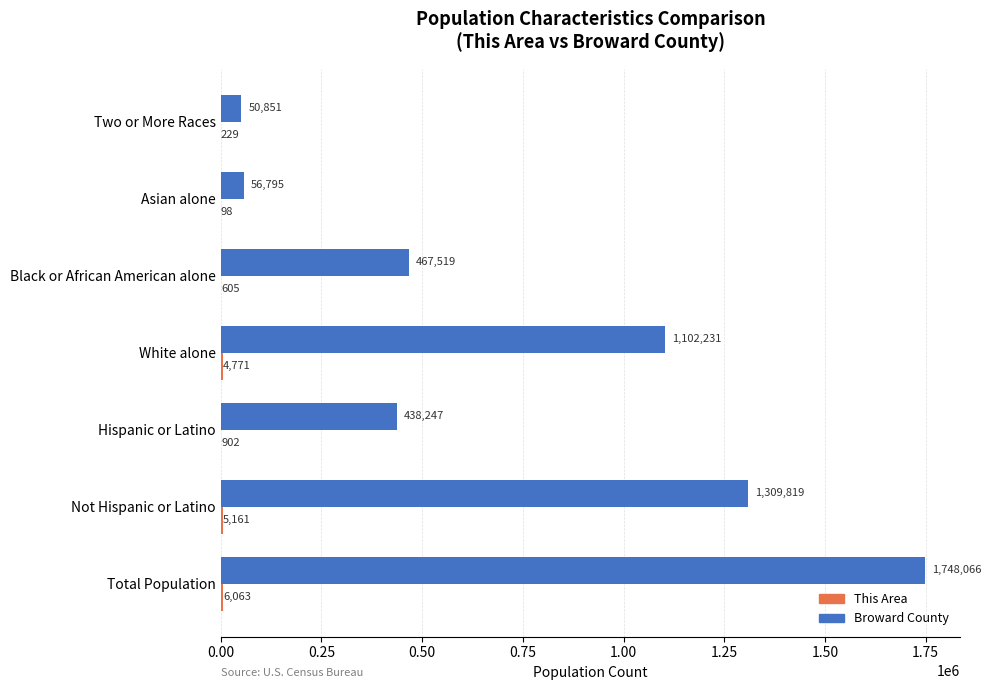

The value of Broward County at Hispanic or Latino is 296649. True or false?

False